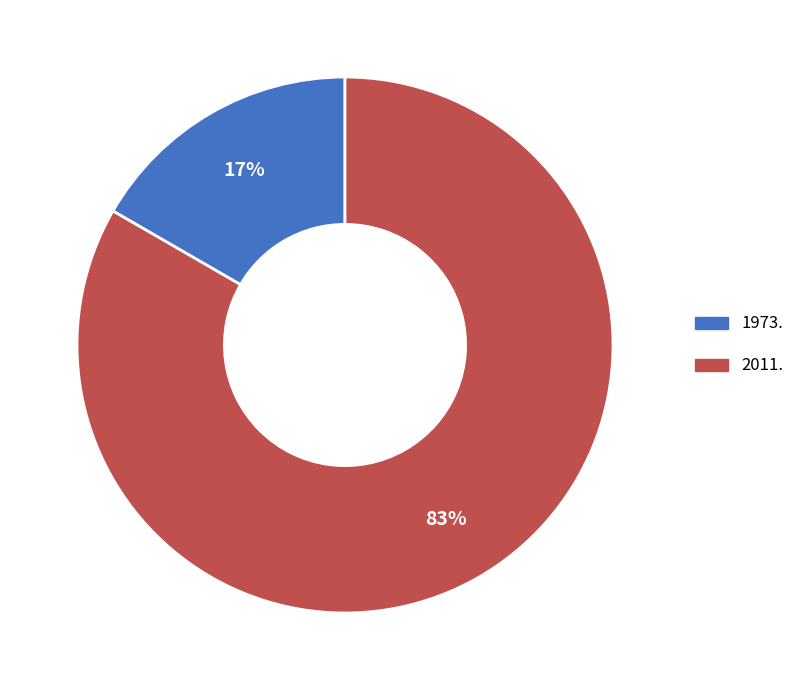

Rank the categories by value from lowest to highest.

1973., 2011.